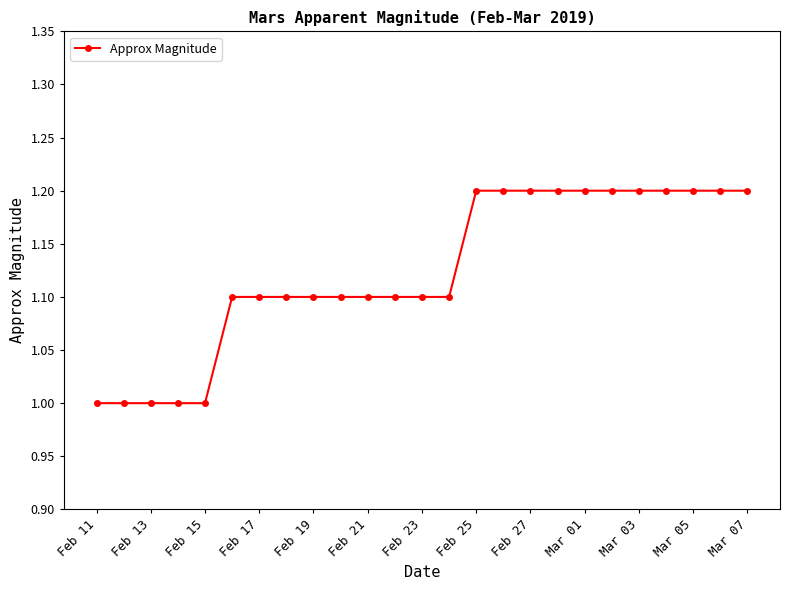

What is the smallest value displayed?

1.0